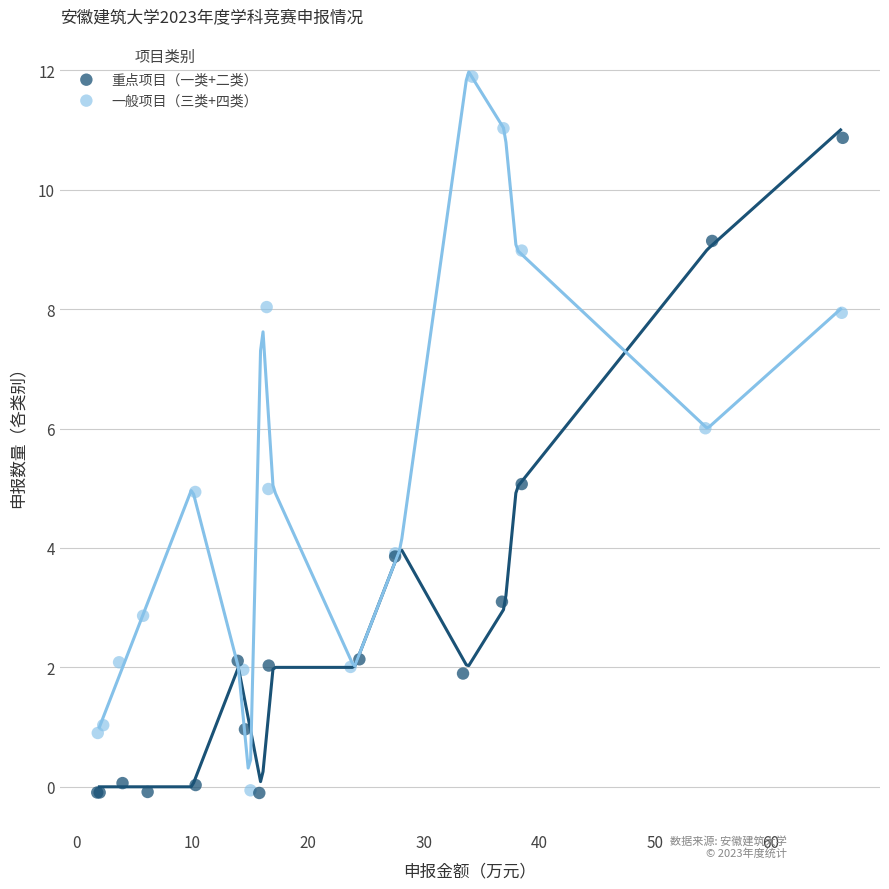

What are all the series names shown in the legend?

重点项目（一类+二类）, 一般项目（三类+四类）